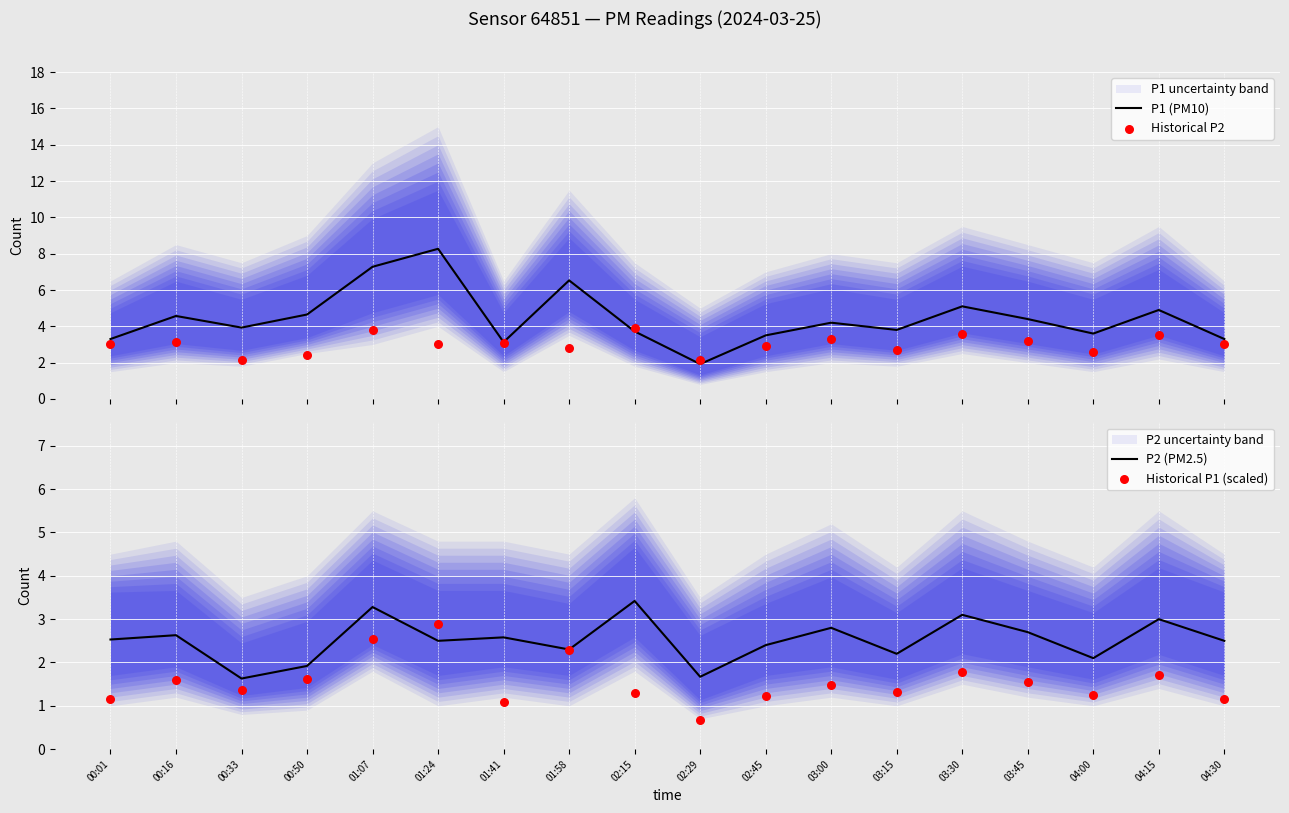

Which series contains the highest Y value?

P1 (PM10)